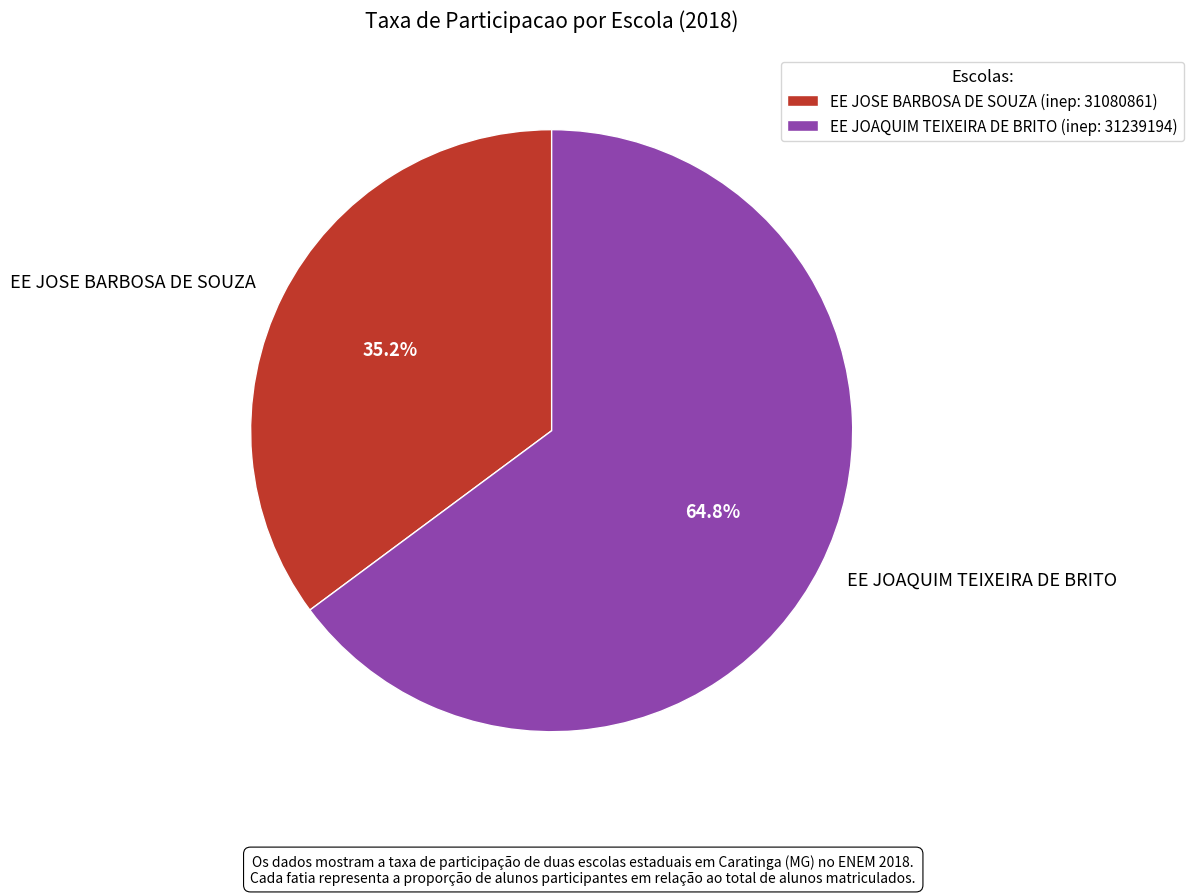

To the nearest percent, what is the average slice percentage?

50%